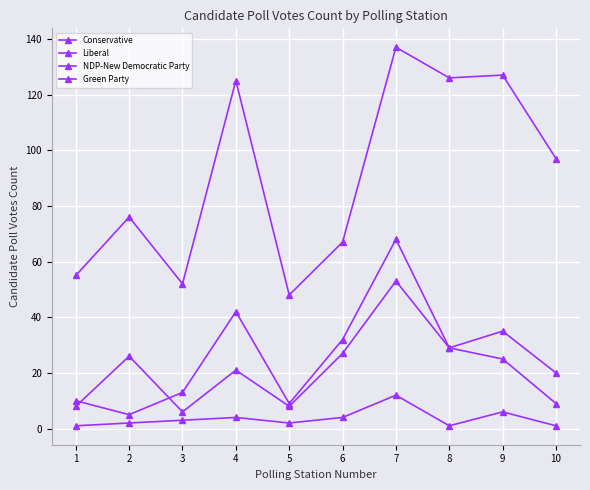

How many categories are shown in the chart?

10